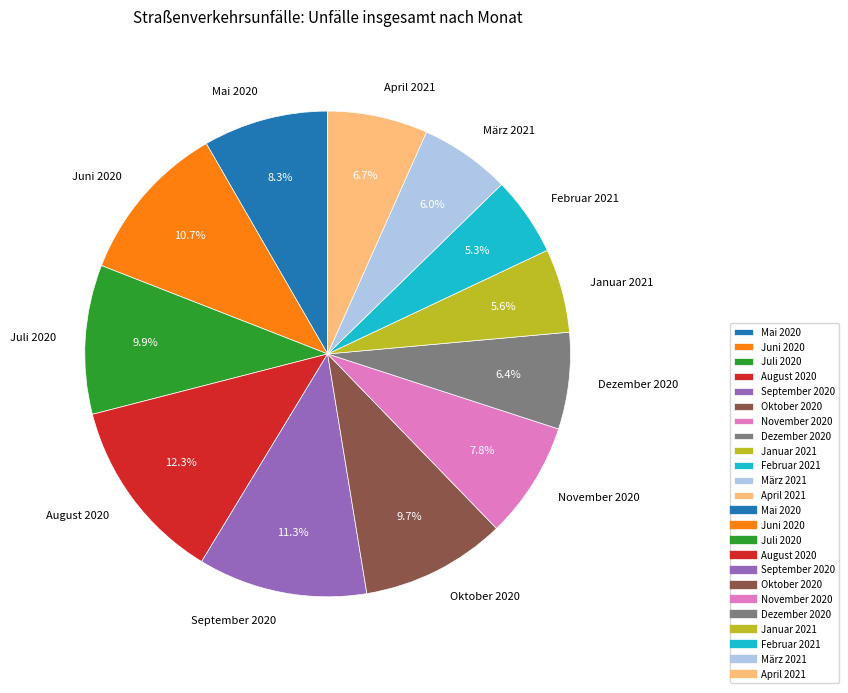

How much of the chart is everything except Mai 2020?

91.7%